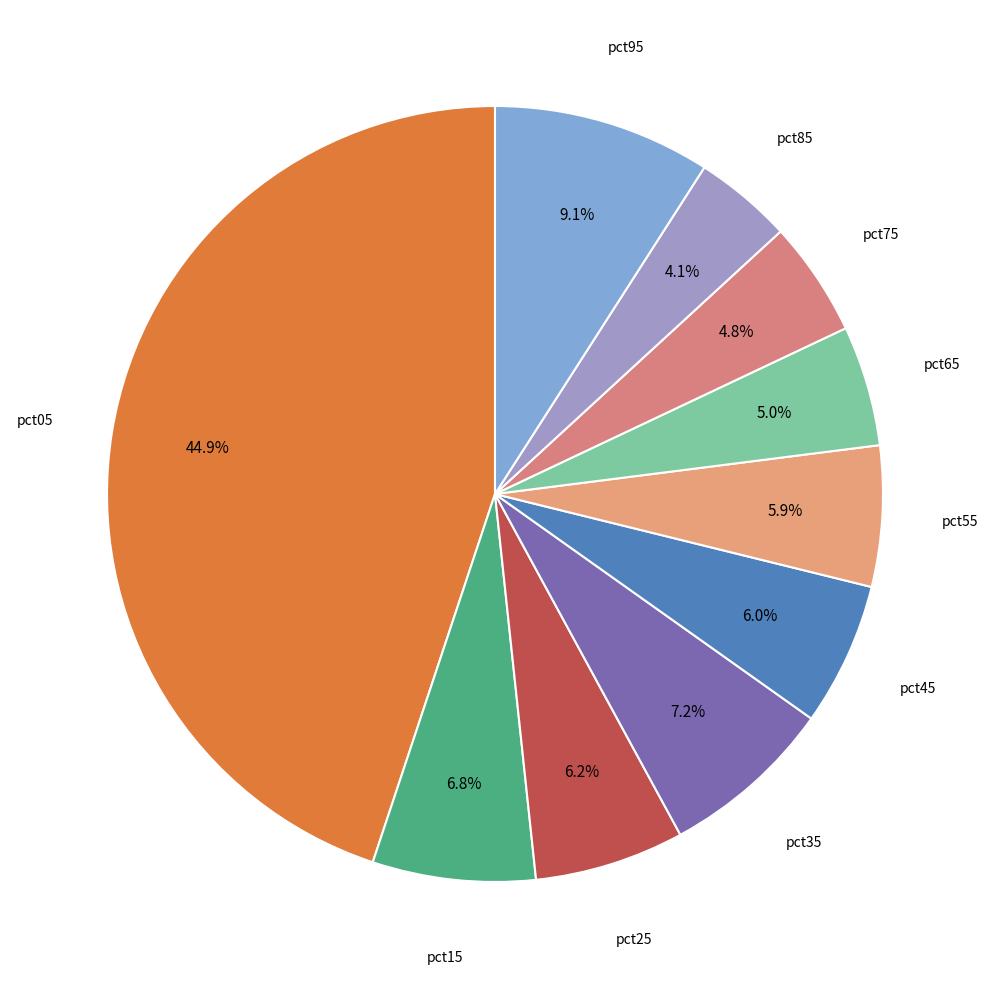

How many segments does this pie chart have?

10